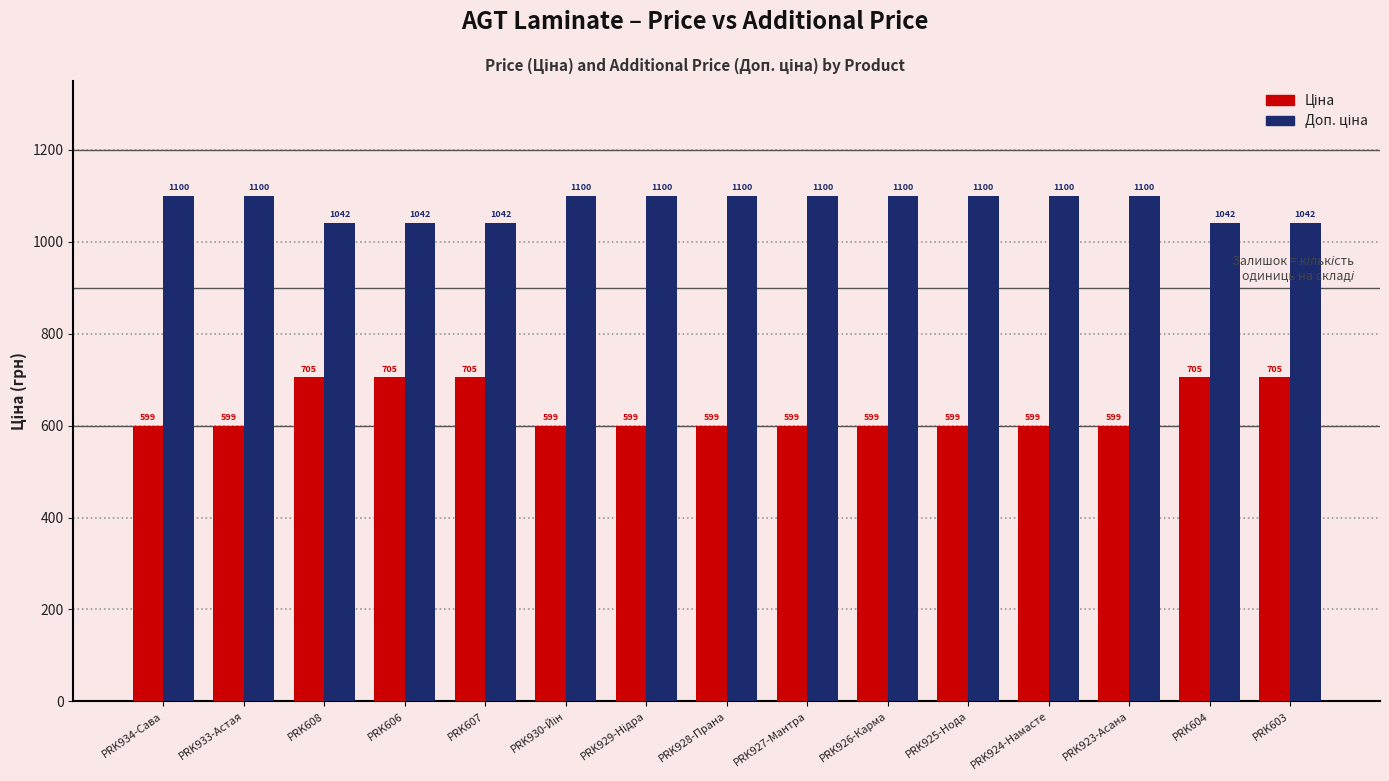

At how many categories does at least one series exceed 789?

15